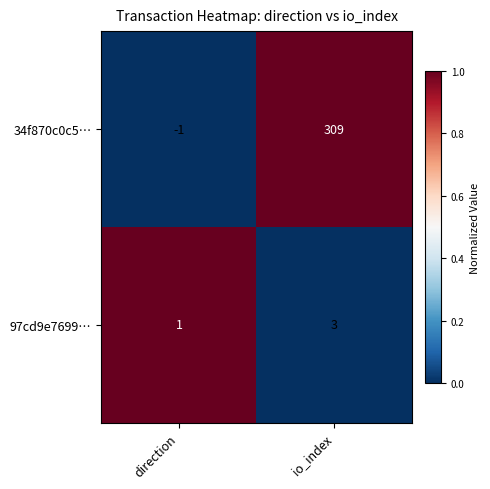

Read the 34f870c0c5… value at io_index, to the nearest 10.

310